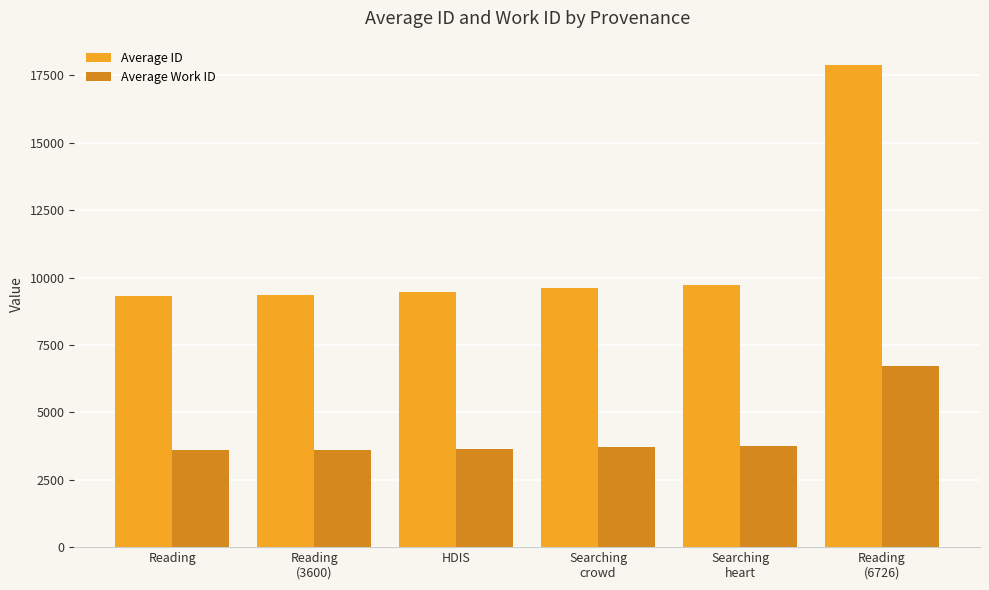

True or false: Average Work ID has a value of 1359 at Reading.

False